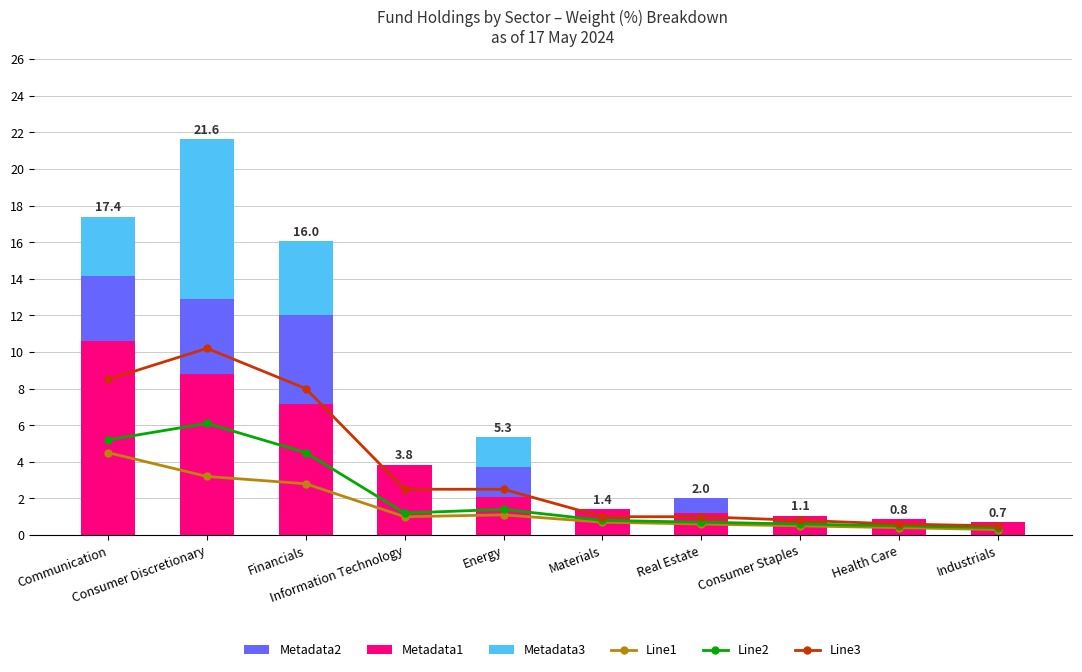

At how many categories does at least one series exceed 1?

8